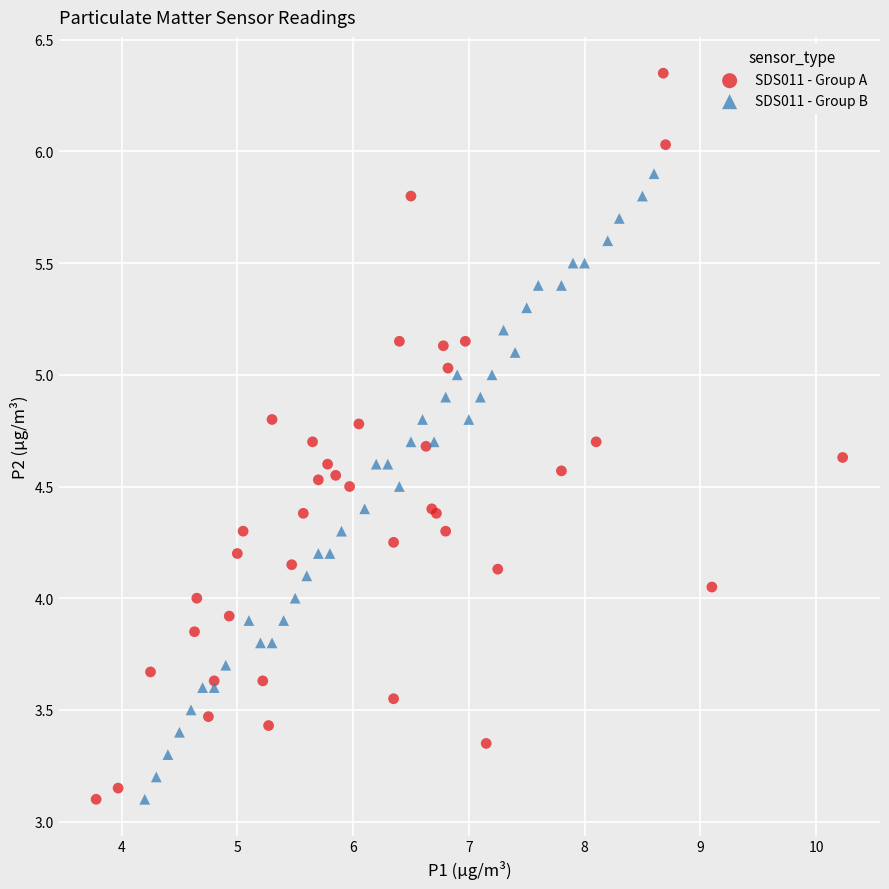

Which series has the largest Y range (max minus min)?

SDS011 - Group A